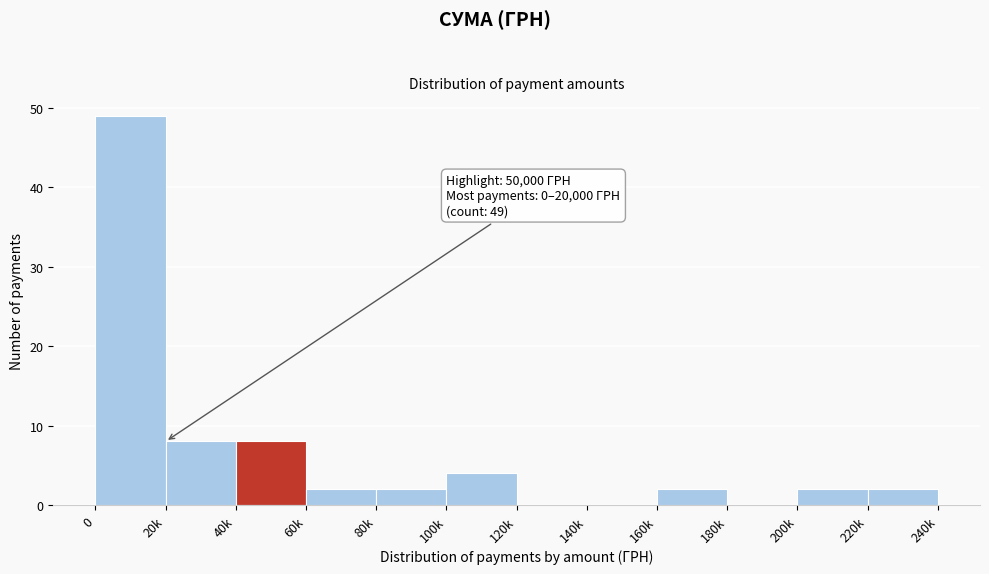

Reading right to left, what are all the values shown in this chart?

220k=2	200k=2	180k=0	160k=2	140k=0	120k=0	100k=4	80k=2	60k=2	40k=8	20k=8	0=49